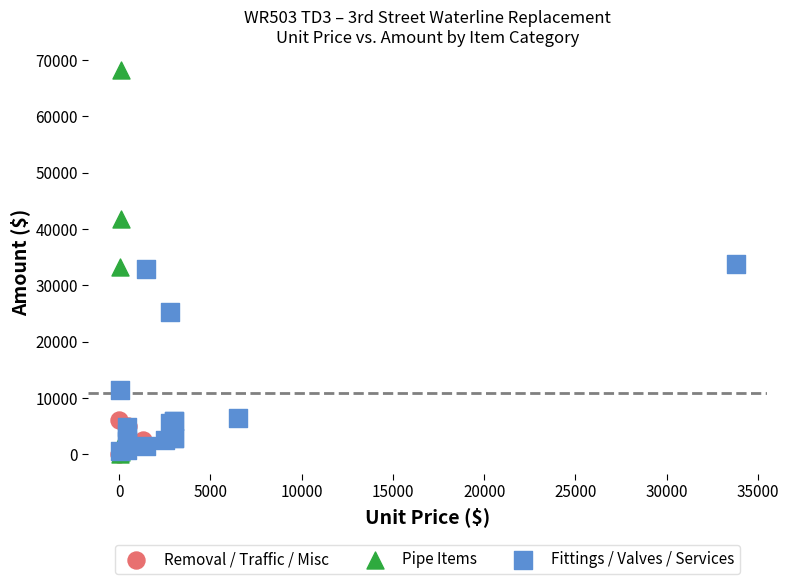

Which series contains the highest Y value?

Pipe Items